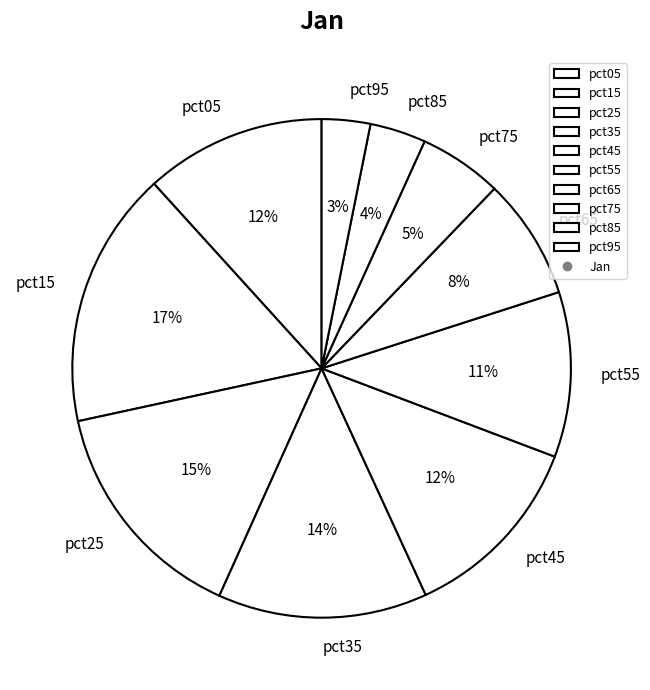

Is pct85 the majority of the pie?

No